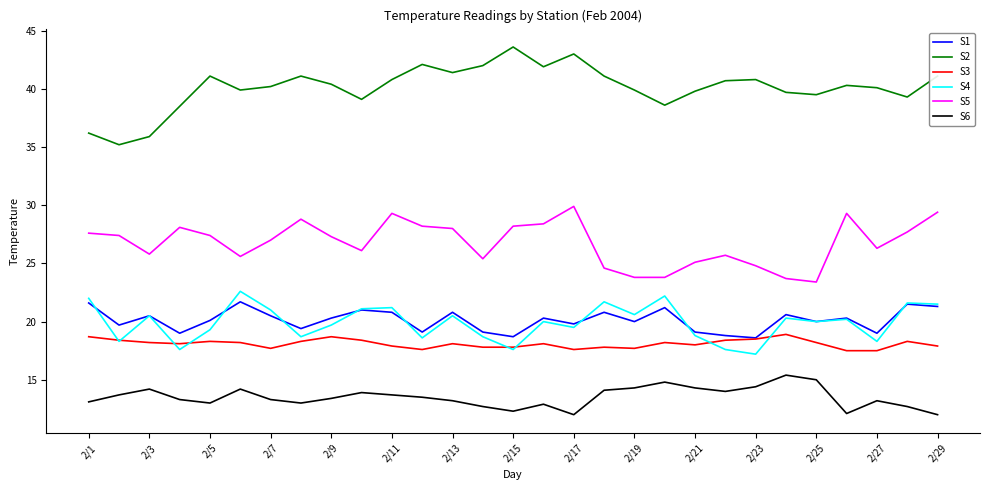

True or false: S1 and S5 intersect in this chart.

False